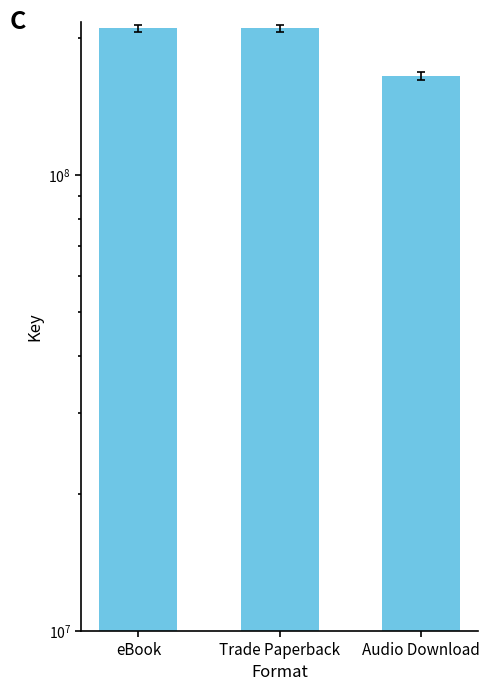

How many data points are less than 209573216?

1